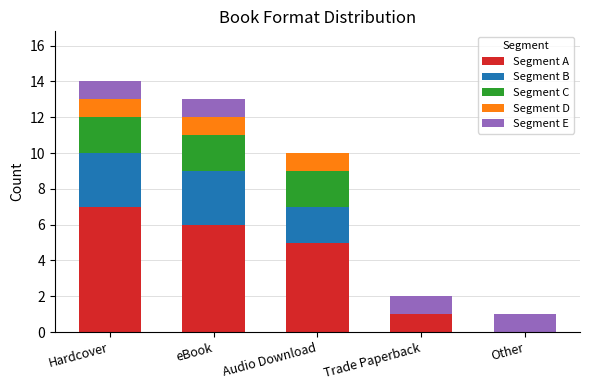

The Segment A series shows 5 at Audio Download. True or false?

True